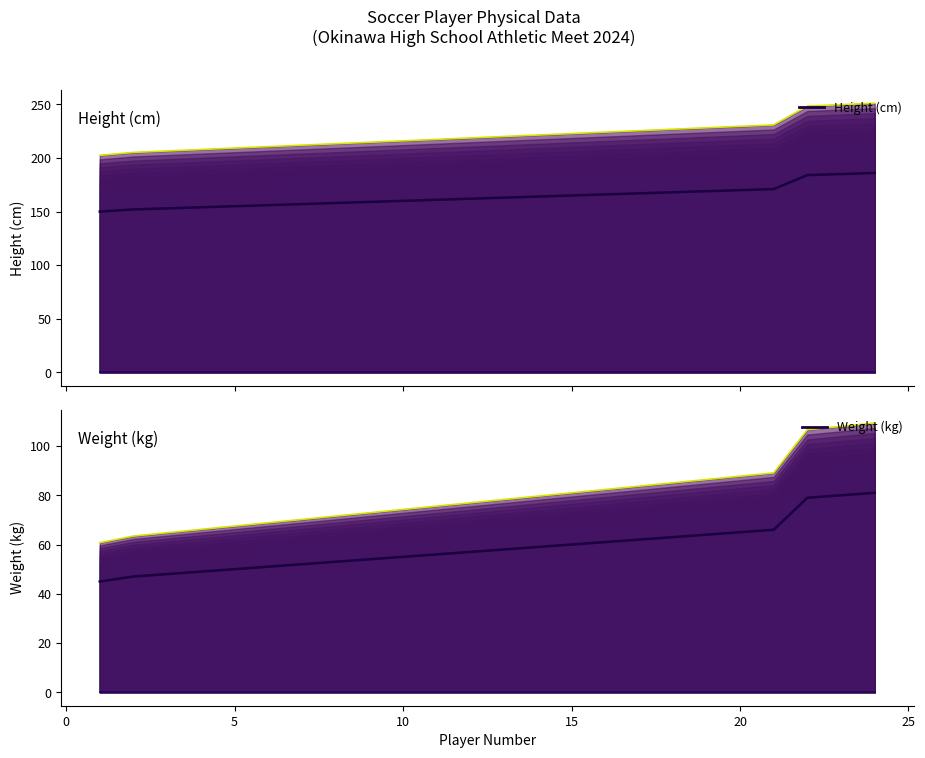

True or false: Weight (kg) and Height (cm) intersect in this chart.

False